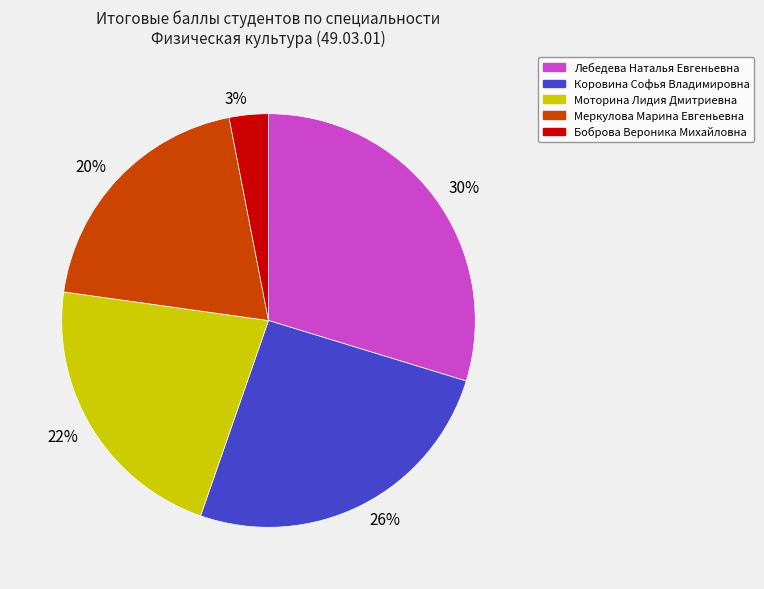

Rank the categories by value from lowest to highest.

3%, 20%, 22%, 26%, 30%